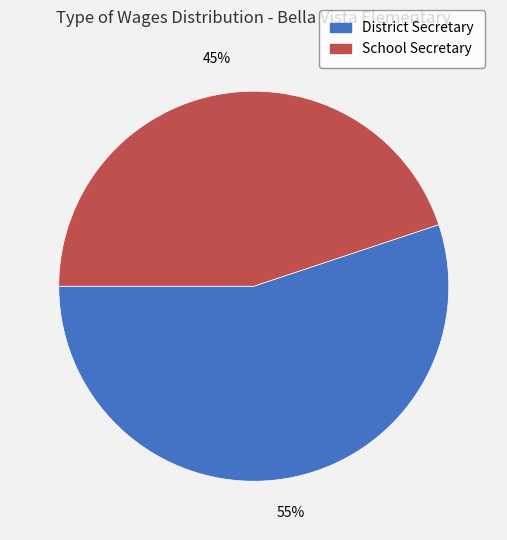

Which slice is the smallest?

School Secretary